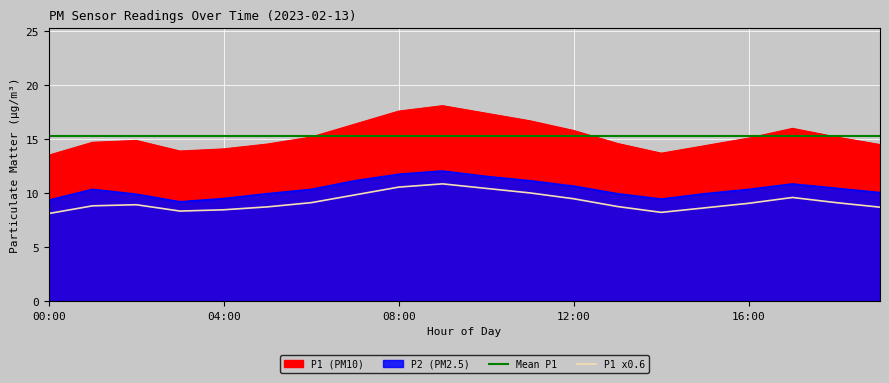

Does the chart display data point markers on the line(s)?

No